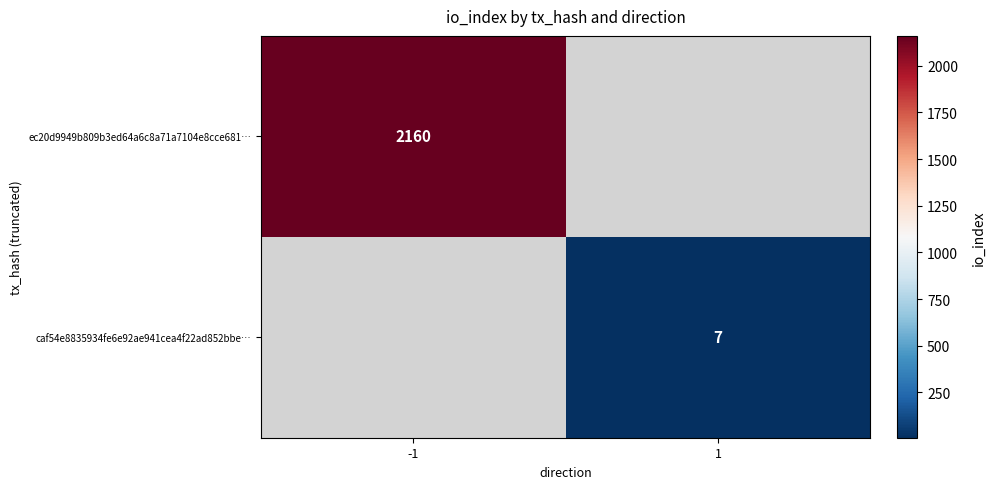

Is it true that ec20d9949b809b3ed64a6c8a71a7104e8cce681… equals 3402 at -1?

False